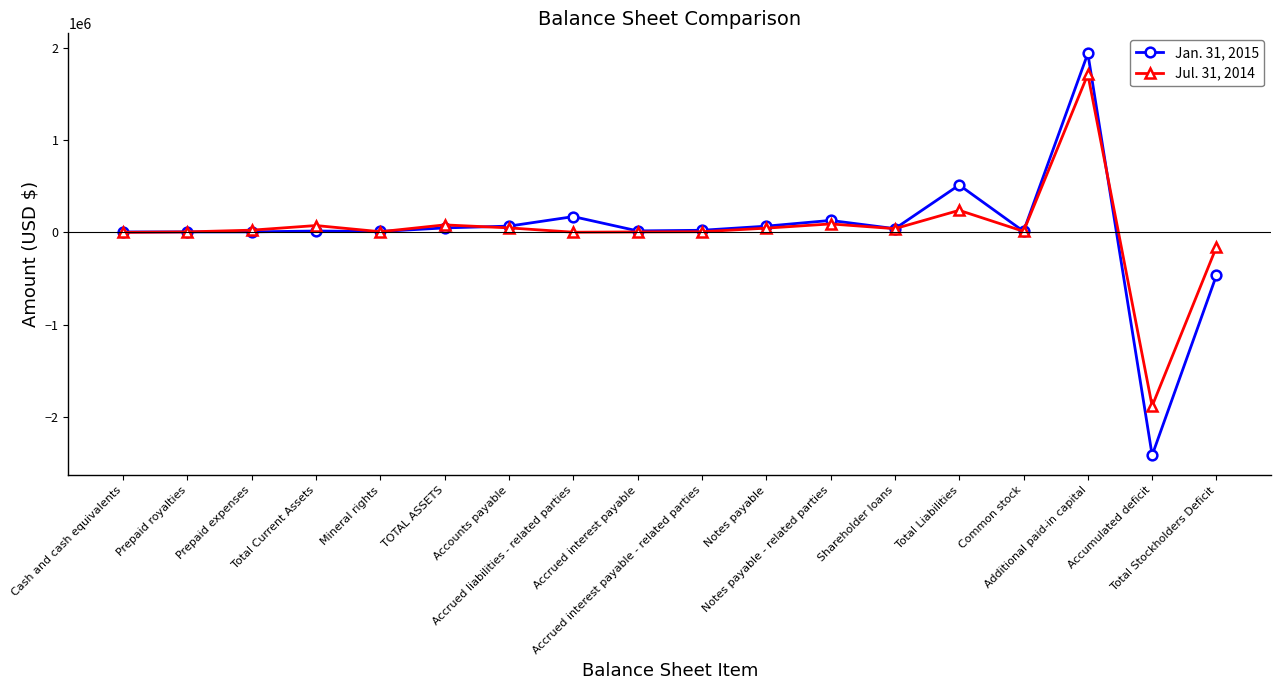

What is the smallest value displayed?

-2413804